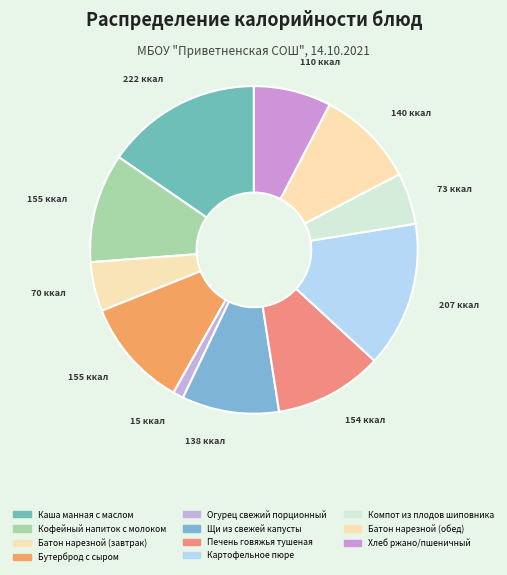

Which has a higher value, Кофейный напиток с молоком or Щи из свежей капусты?

Кофейный напиток с молоком